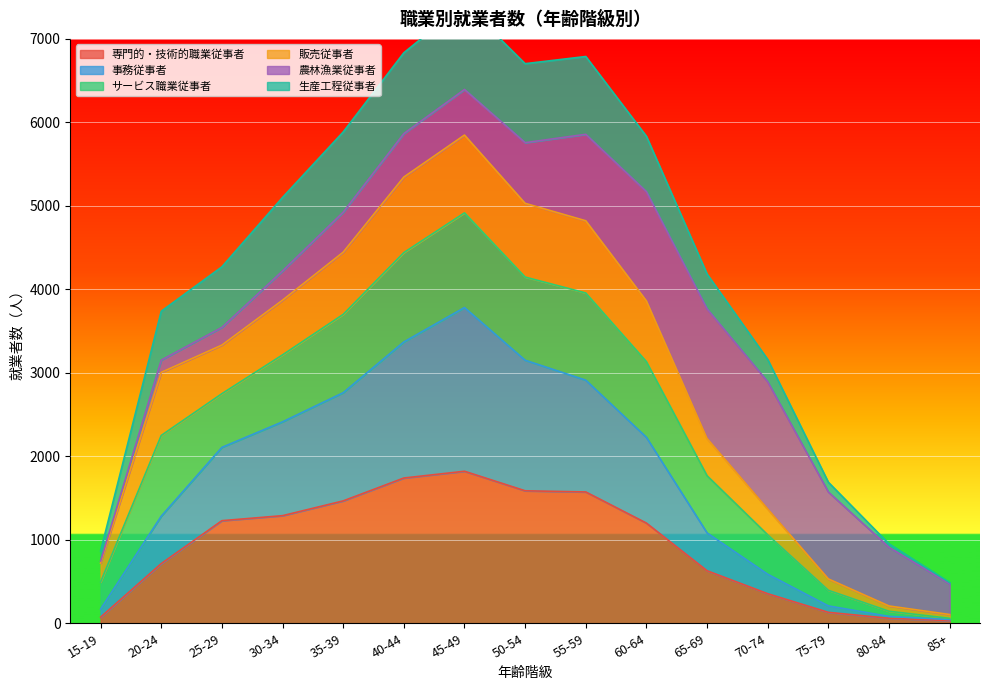

The value of 専門的・技術的職業従事者 at 20-24 is 243. True or false?

False